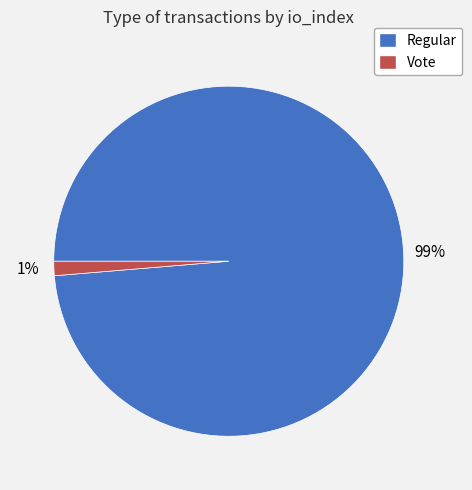

To the nearest percent, what is the average slice percentage?

50%